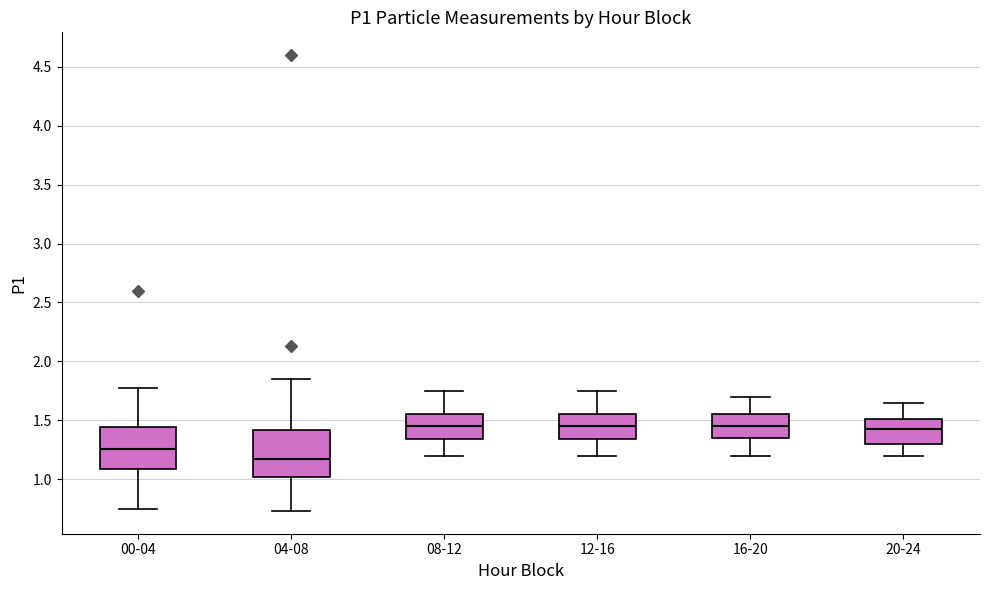

Where does the lower whisker of the box for 20-24 end on the y-axis? The values are not printed on the chart, so give them approximately, as read against the axis.

1.20